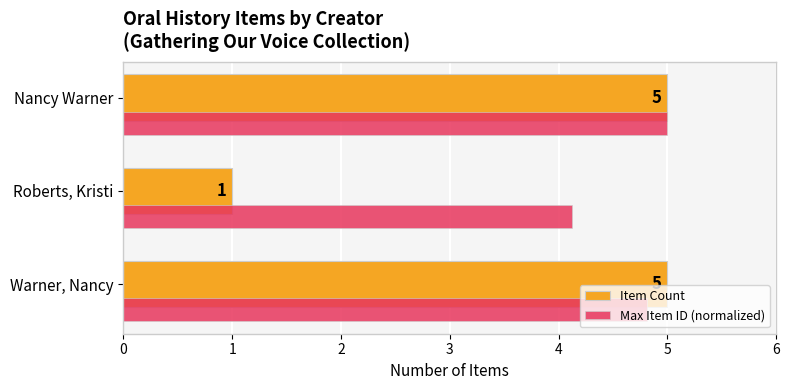

How many Item Count values are between 1 and 5?

3